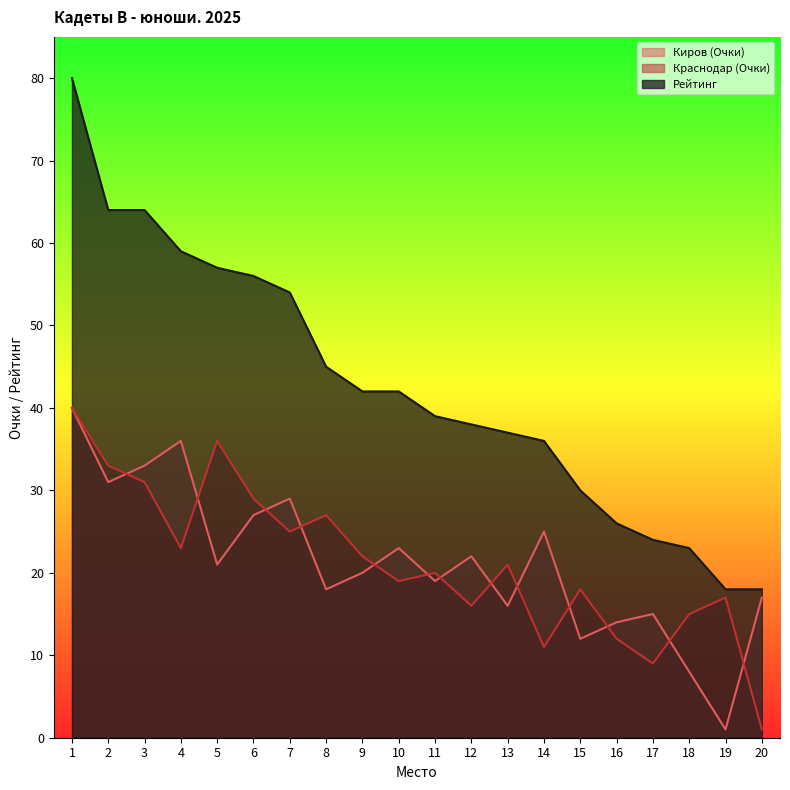

At which category does the chart reach its minimum across all series?

19